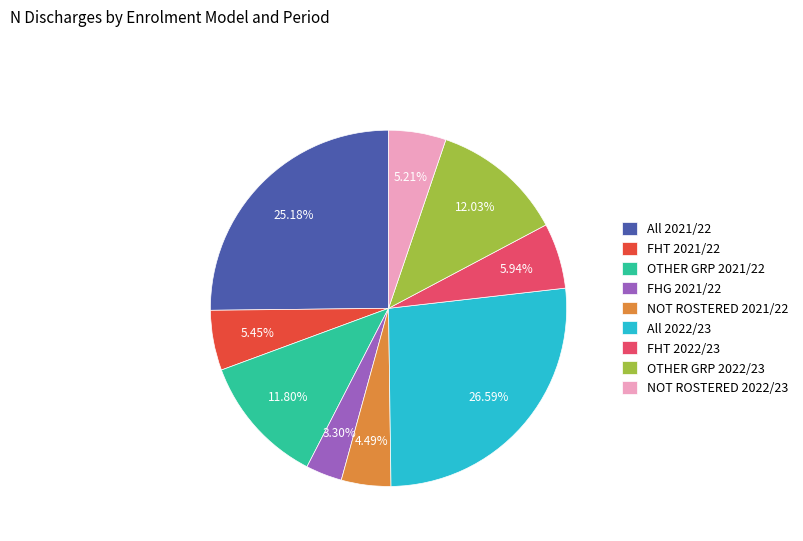

Is the sum of All 2022/23 and All 2021/22 greater than half?

Yes